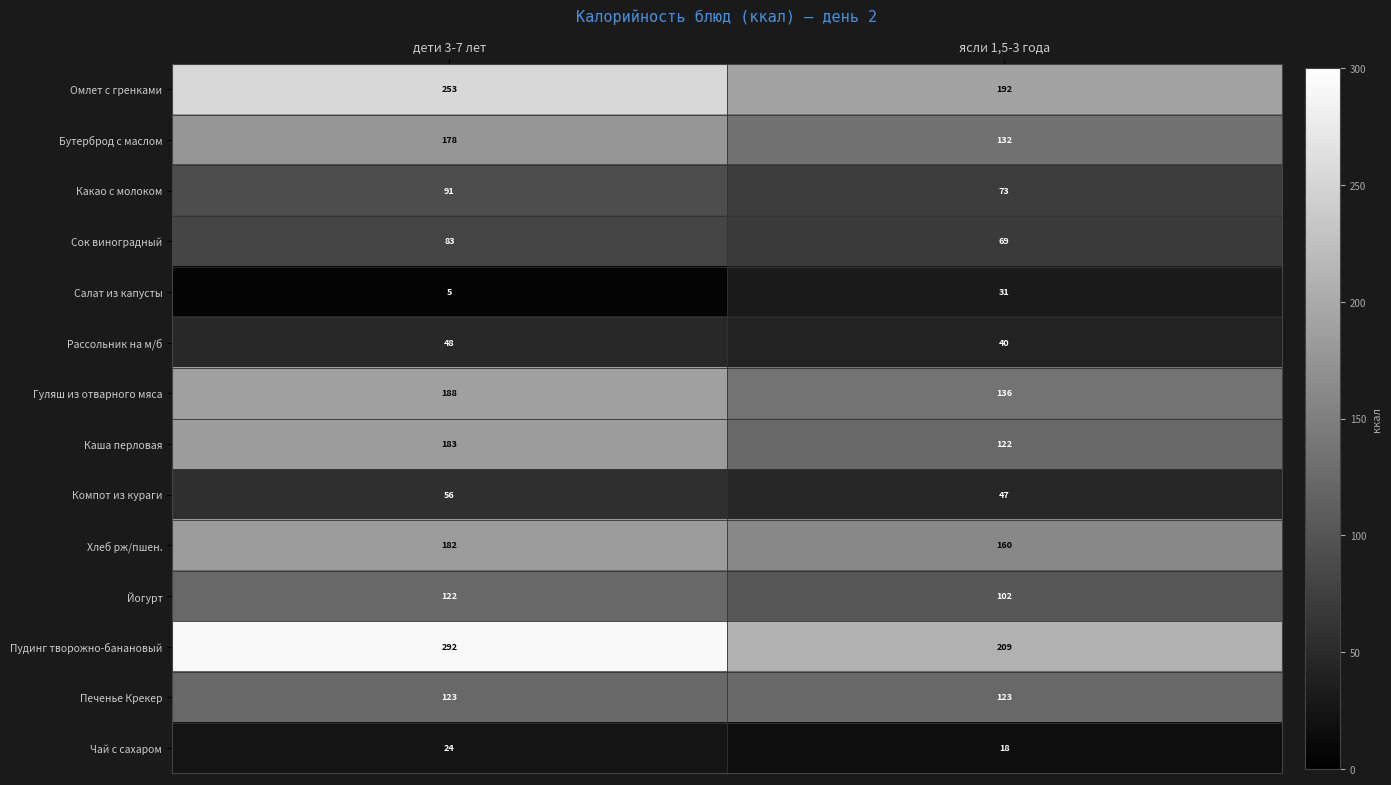

Which series has the largest total across all categories?

Пудинг творожно-банановый